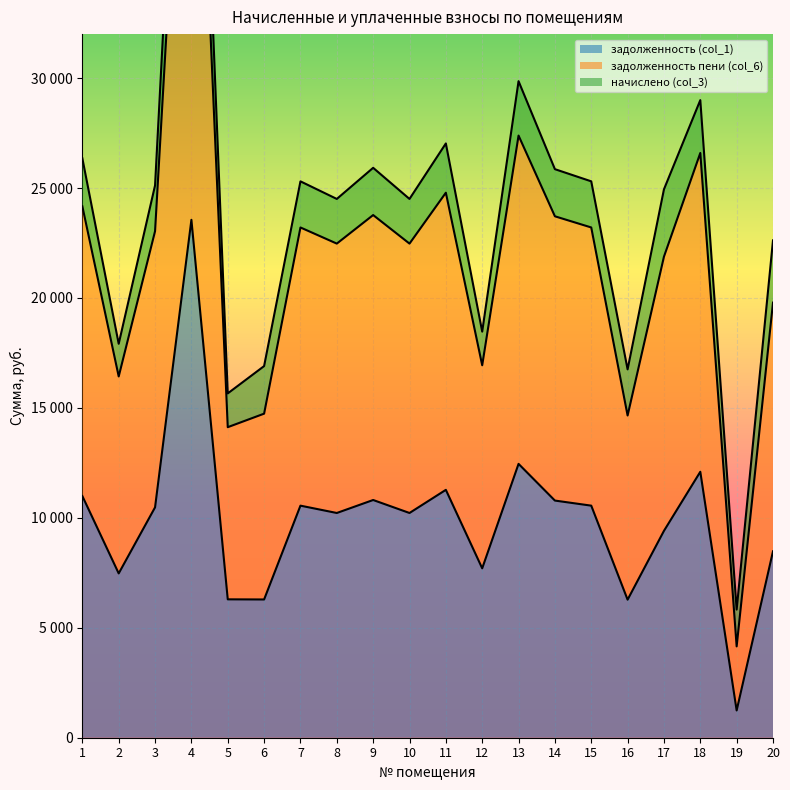

Reading left to right, transcribe all the data shown in this chart.

задолженность (col_1): 1=10991.0	2=7472.9	3=10477.4	4=23554.0	5=6293.7	6=6287.3	7=10554.5	8=10220.6	9=10811.3	10=10220.6	11=11273.5	12=7704.0	13=12454.8	14=10785.6	15=10554.5	16=6278.5	17=9408.0	18=12095.3	19=1239.8	20=8478.0
задолженность пени (col_6): 1=26350.3	2=17915.8	3=25119.0	4=56548.6	5=15659.4	6=16901.9	7=25303.7	8=24503.3	9=25919.3	10=24503.3	11=27027.4	12=18469.8	13=29859.6	14=25857.7	15=25303.7	16=16751.7	17=24939.6	18=28997.6	19=5827.3	20=22620.4